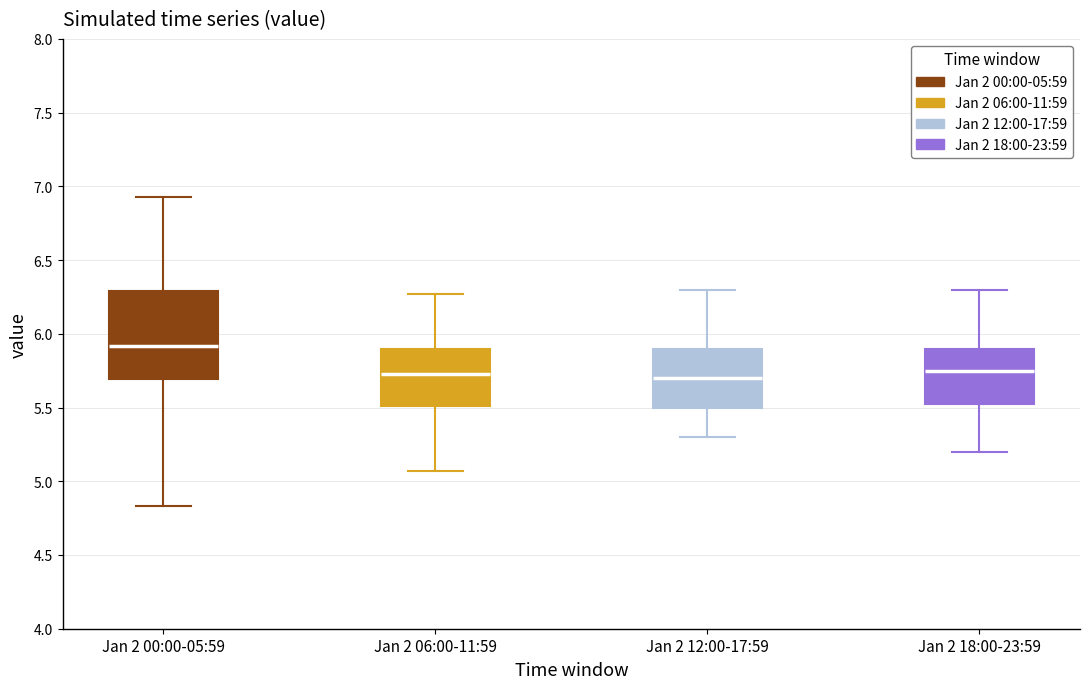

Reading left to right, transcribe this box plot: for each box, give where its median line is, the range the box spans, and where its two whiskers end, as read against the y-axis. The values are not printed on the chart, so give them approximately, as read against the axis.

Jan 2 00:00-05:59: median 5.90, box 5.70 to 6.30, whiskers 4.85 to 6.95
Jan 2 06:00-11:59: median 5.75, box 5.50 to 5.90, whiskers 5.05 to 6.25
Jan 2 12:00-17:59: median 5.70, box 5.50 to 5.90, whiskers 5.30 to 6.30
Jan 2 18:00-23:59: median 5.75, box 5.55 to 5.90, whiskers 5.20 to 6.30